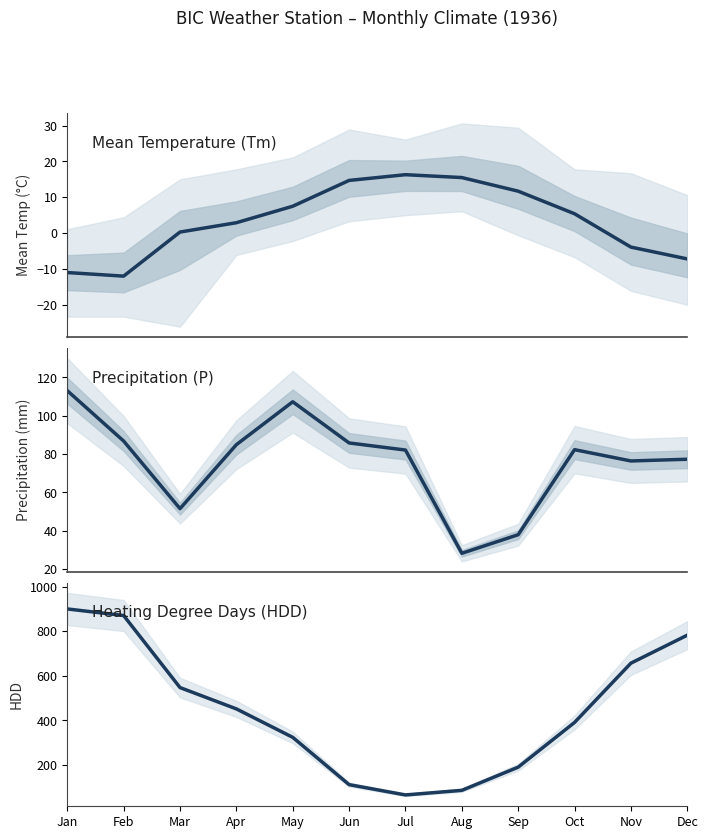

Does the chart display data point markers on the line(s)?

No